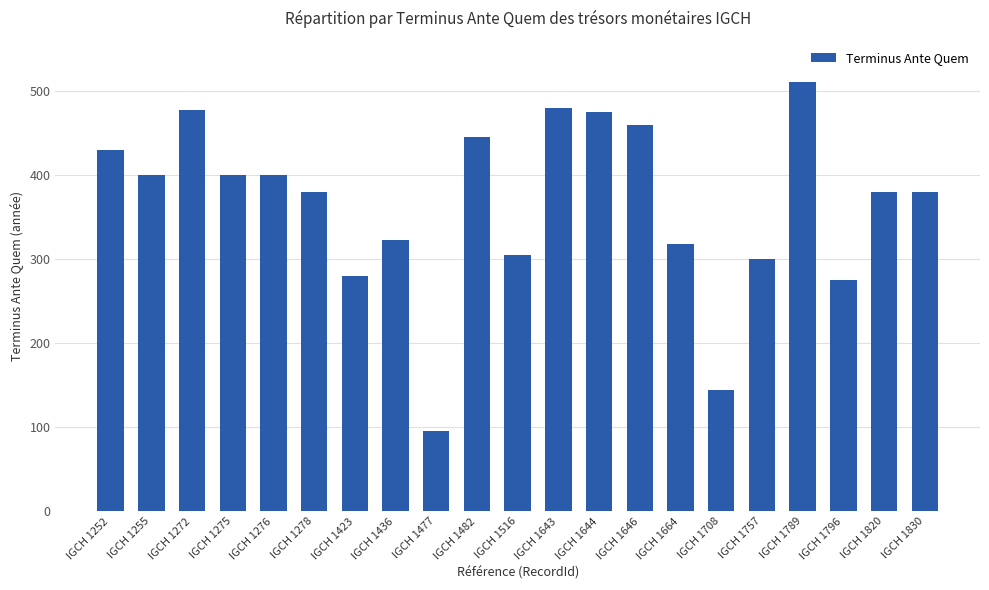

What is the difference between the second highest and minimum values?

385